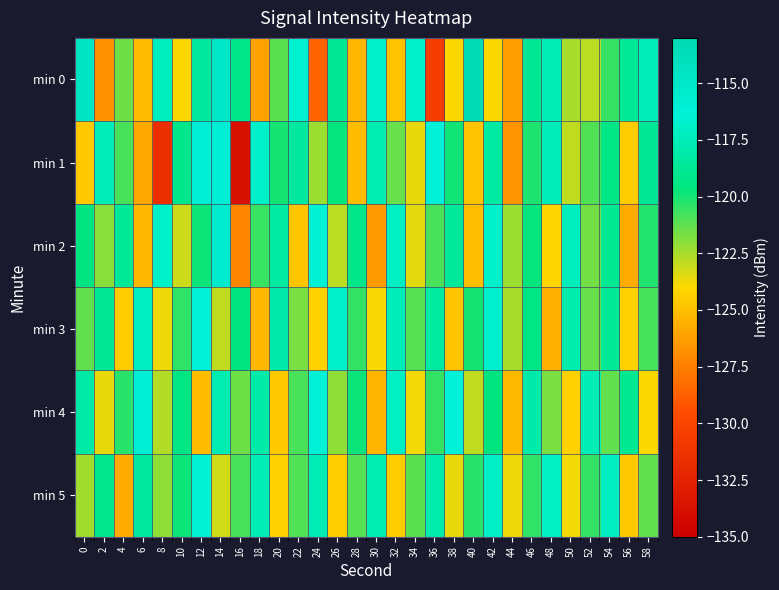

Reading left to right, extract all data points from this chart.

min 0: 0=-114.6	2=-126.8	4=-121.5	6=-125.1	8=-117.3	10=-123.9	12=-118.5	14=-115.0	16=-119.2	18=-126.1	20=-121.1	22=-116.6	24=-128.6	26=-118.8	28=-125.3	30=-116.8	32=-124.9	34=-116.8	36=-130.5	38=-124.0	40=-113.1	42=-124.0	44=-126.3	46=-118.8	48=-117.7	50=-122.5	52=-122.9	54=-120.5	56=-118.6	58=-117.5
min 1: 0=-124.6	2=-117.5	4=-120.9	6=-125.9	8=-131.6	10=-119.2	12=-115.9	14=-115.9	16=-133.7	18=-116.9	20=-120.0	22=-118.5	24=-122.3	26=-119.7	28=-125.1	30=-117.8	32=-121.4	34=-123.6	36=-116.2	38=-119.9	40=-124.8	42=-118.3	44=-126.7	46=-120.1	48=-117.5	50=-122.9	52=-121.0	54=-119.3	56=-124.5	58=-118.8
min 2: 0=-119.5	2=-122.0	4=-118.7	6=-125.3	8=-116.9	10=-123.1	12=-119.8	14=-115.4	16=-127.2	18=-120.6	20=-118.3	22=-124.7	24=-116.5	26=-122.8	28=-119.2	30=-126.4	32=-117.1	34=-123.5	36=-120.9	38=-118.6	40=-125.0	42=-116.8	44=-122.3	46=-119.7	48=-124.1	50=-117.4	52=-121.6	54=-118.9	56=-125.8	58=-120.2
min 3: 0=-121.3	2=-118.8	4=-124.5	6=-117.2	8=-123.7	10=-120.4	12=-116.1	14=-122.9	16=-119.6	18=-125.3	20=-118.0	22=-121.7	24=-124.2	26=-116.8	28=-120.5	30=-123.9	32=-117.5	34=-121.1	36=-118.4	38=-124.8	40=-120.0	42=-116.7	44=-122.5	46=-119.3	48=-125.6	50=-117.9	52=-121.4	54=-118.7	56=-124.3	58=-120.8
min 4: 0=-118.2	2=-123.6	4=-120.3	6=-116.0	8=-122.7	10=-119.4	12=-125.1	14=-117.8	16=-121.5	18=-118.1	20=-124.6	22=-120.9	24=-116.4	26=-122.1	28=-119.8	30=-125.4	32=-117.1	34=-123.8	36=-120.5	38=-116.2	40=-122.9	42=-119.6	44=-125.2	46=-118.0	48=-121.7	50=-124.3	52=-117.6	54=-121.3	56=-118.9	58=-124.0
min 5: 0=-122.4	2=-119.1	4=-125.8	6=-118.5	8=-122.1	10=-119.8	12=-116.5	14=-123.2	16=-120.9	18=-117.6	20=-124.3	22=-121.0	24=-117.7	26=-124.4	28=-121.1	30=-117.8	32=-124.5	34=-121.2	36=-117.9	38=-123.6	40=-120.3	42=-117.0	44=-123.7	46=-120.4	48=-117.1	50=-123.8	52=-120.5	54=-117.2	56=-124.6	58=-121.3